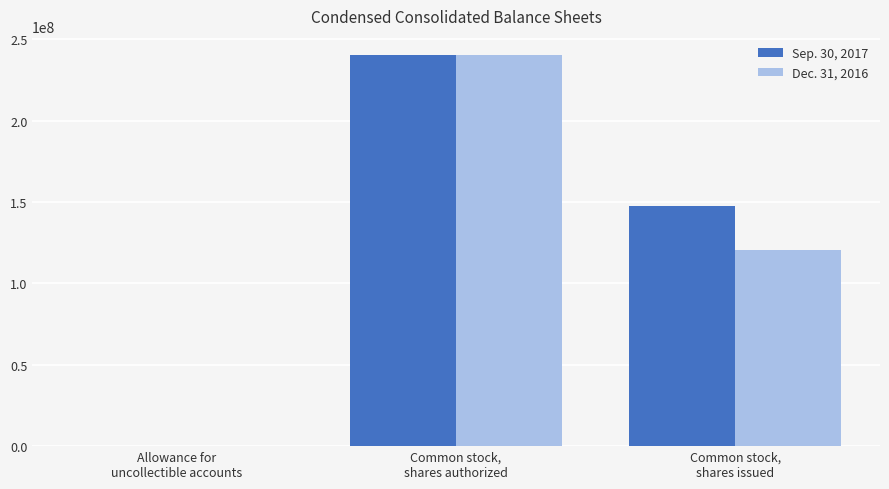

What are all the series names shown in the legend?

Sep. 30, 2017, Dec. 31, 2016